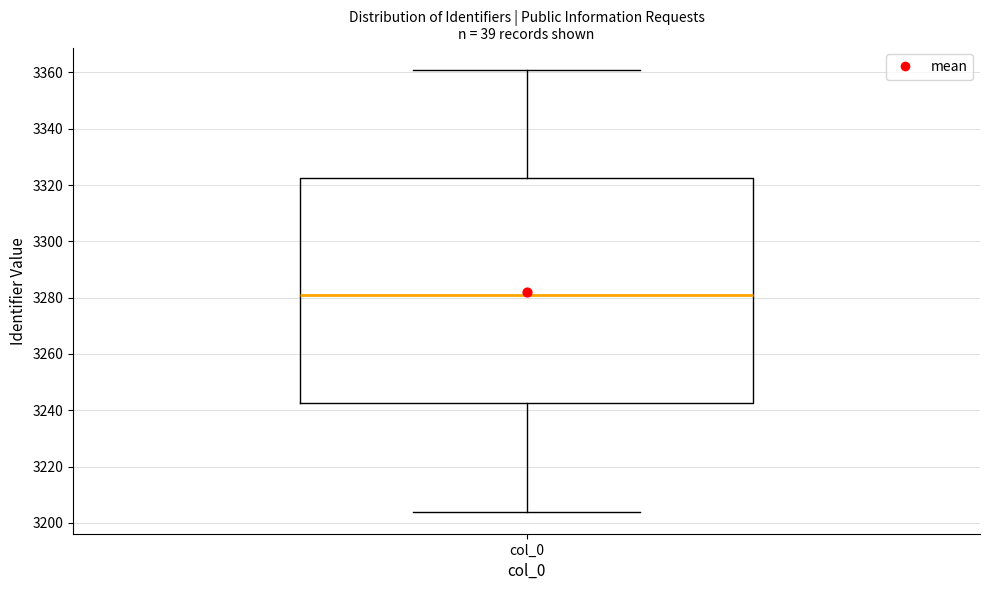

Read this box plot against the y-axis: the position of the median line, the range covered by the box, and the ends of both whiskers. The values are not printed on the chart, so give them approximately, as read against the axis.

median 3282, box 3242 to 3322, whiskers 3204 to 3362